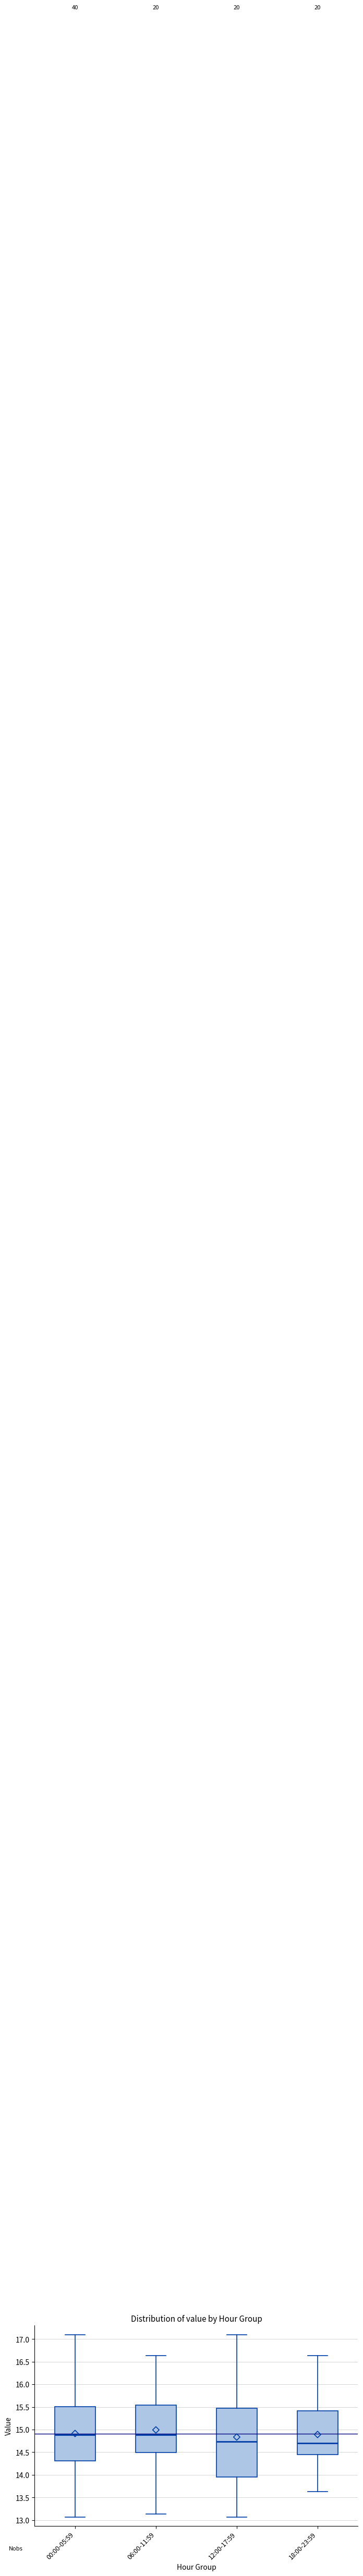

Where does the lower whisker of the box for 18:00-23:59 end on the y-axis? The values are not printed on the chart, so give them approximately, as read against the axis.

13.65